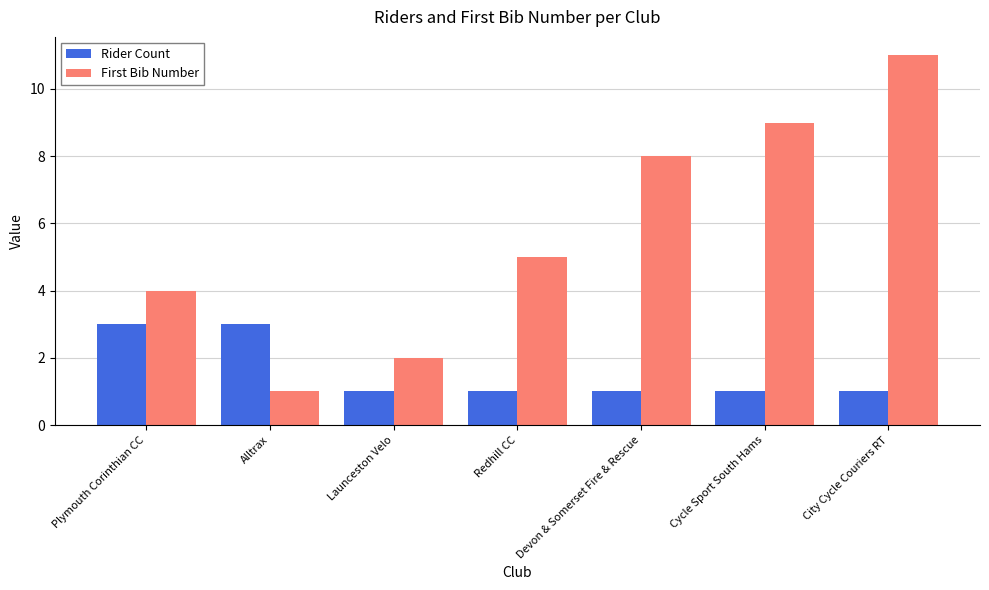

Which series has the largest range (max minus min)?

First Bib Number